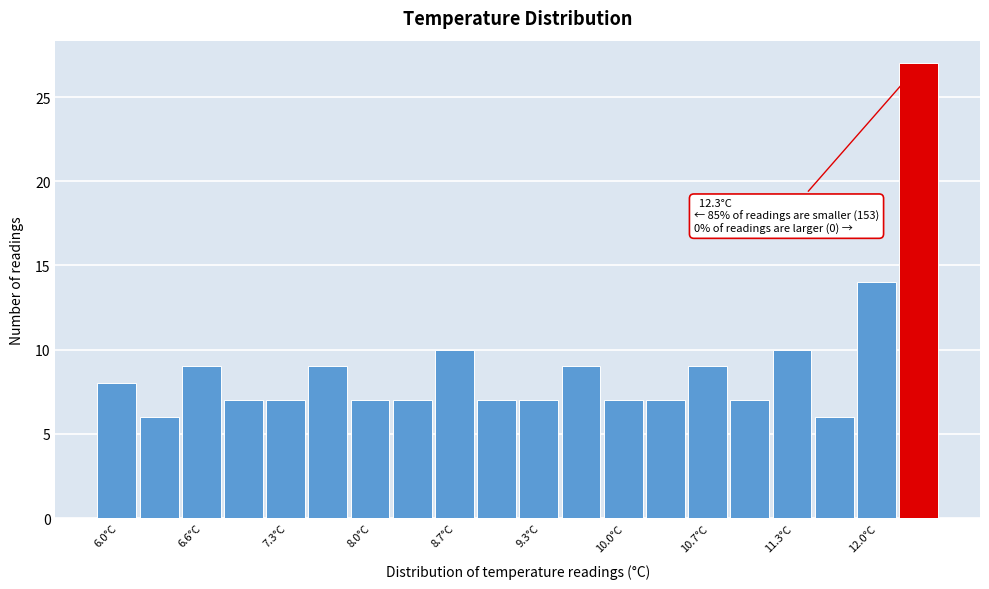

Read against the x-axis, roughly where is the centre of the tallest bar?

12.3